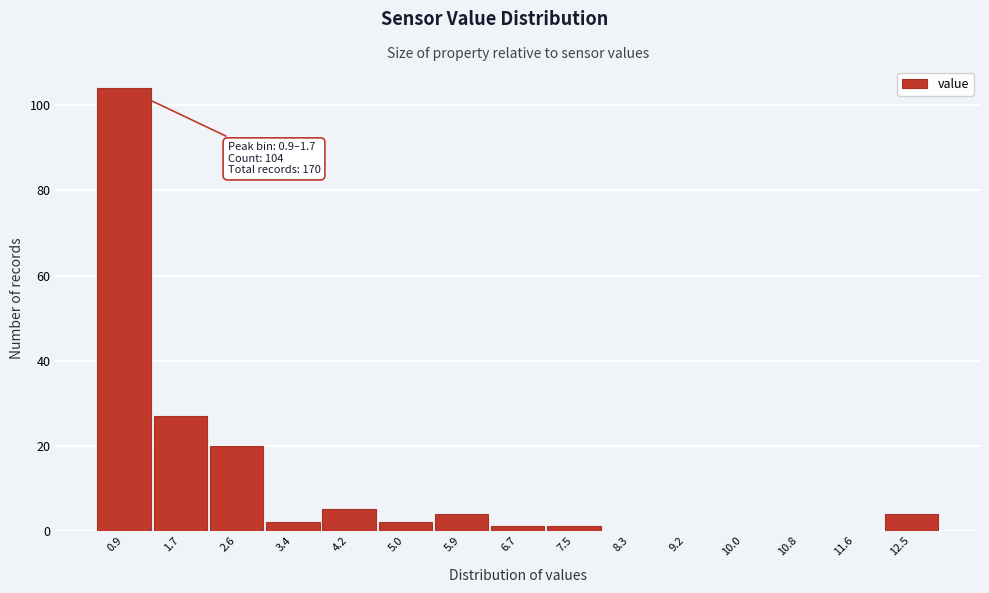

Reading right to left, what are all the values shown in this chart?

12.5=4	11.6=0	10.8=0	10.0=0	9.2=0	8.3=0	7.5=1	6.7=1	5.9=4	5.0=2	4.2=5	3.4=2	2.6=20	1.7=27	0.9=104